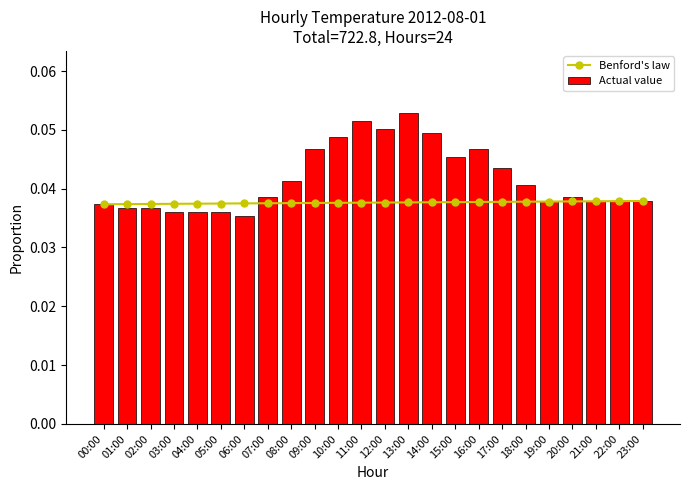

True or false: Benford's law has a value of 0.0 at 11:00.

False